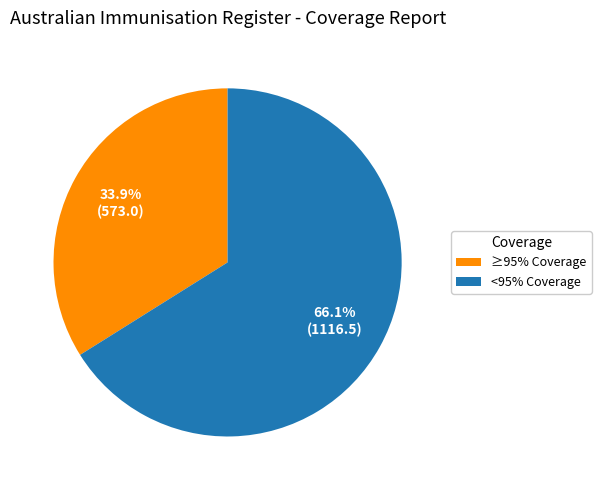

Is there any slice that represents more than half of the pie?

Yes